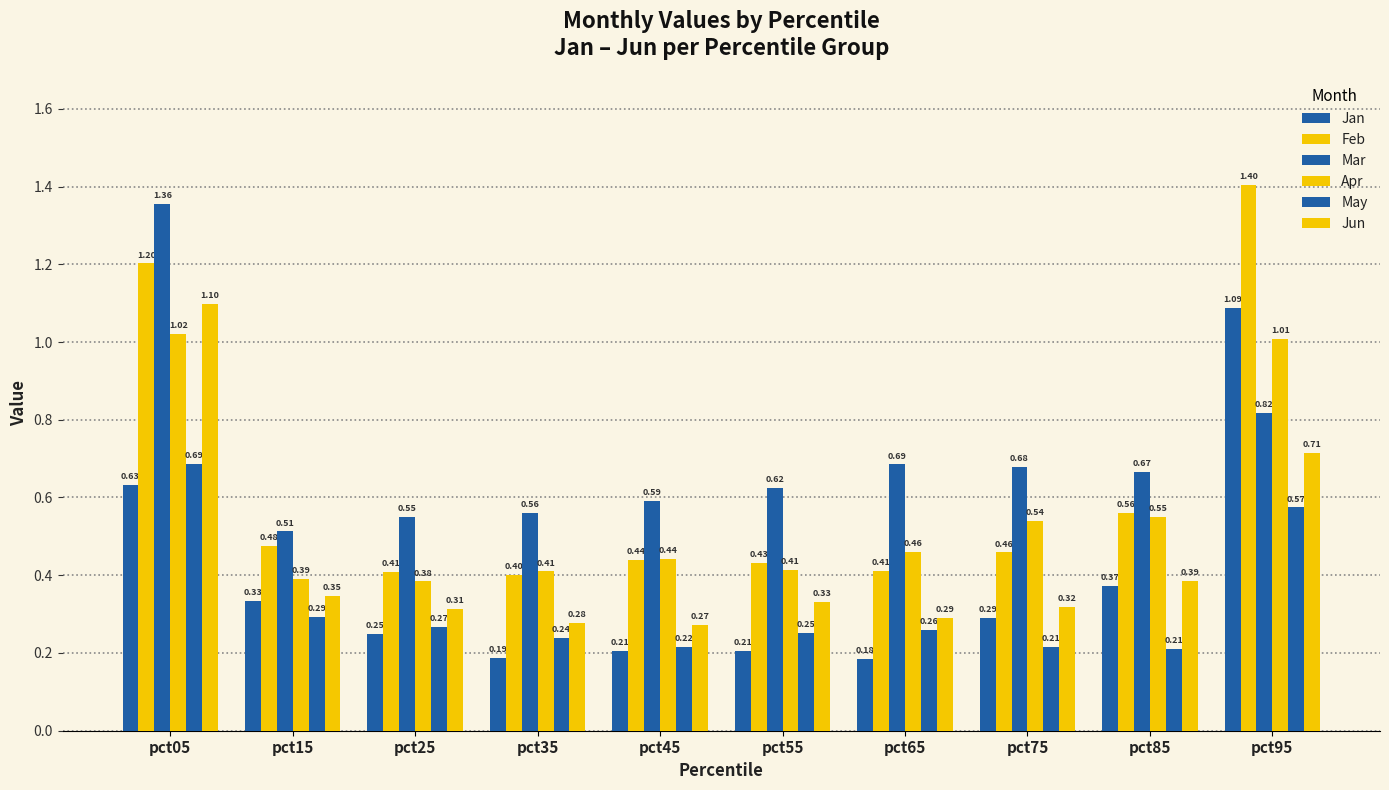

Which series changed the most between pct25 and pct65?

Mar